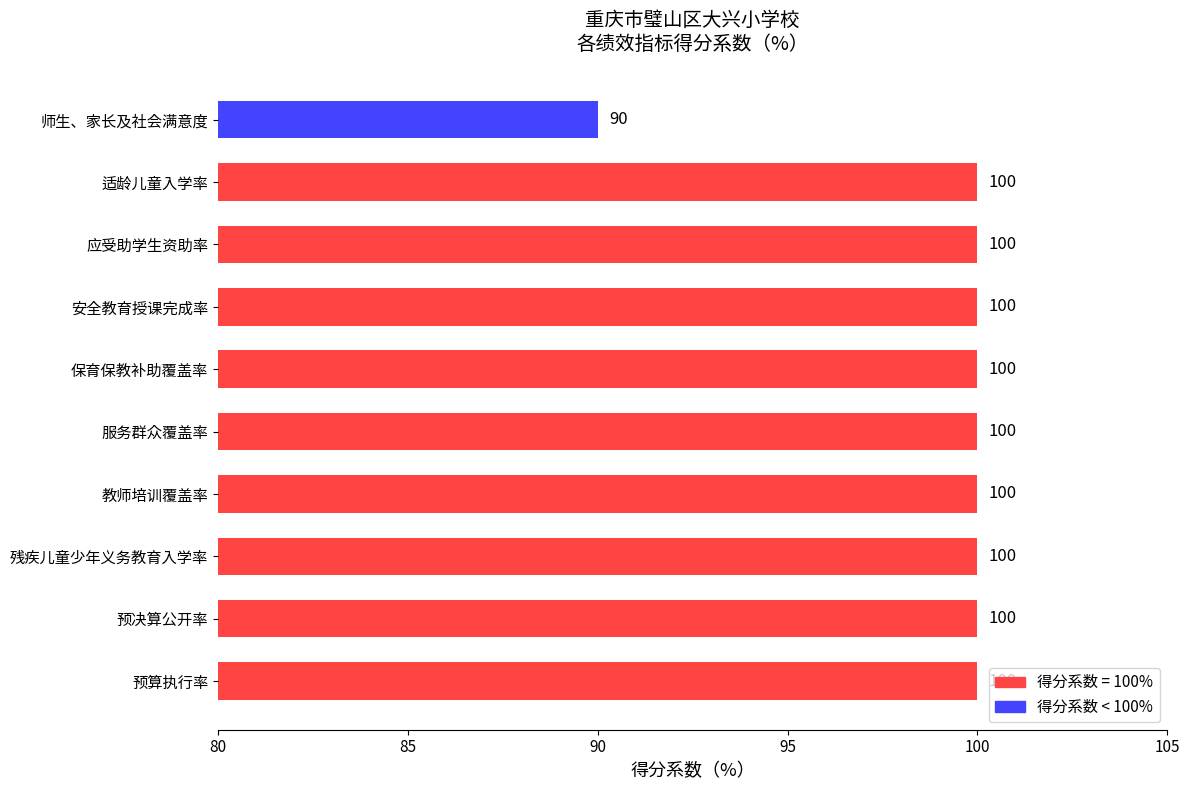

Are the bars grouped side by side (vs. stacked)?

No